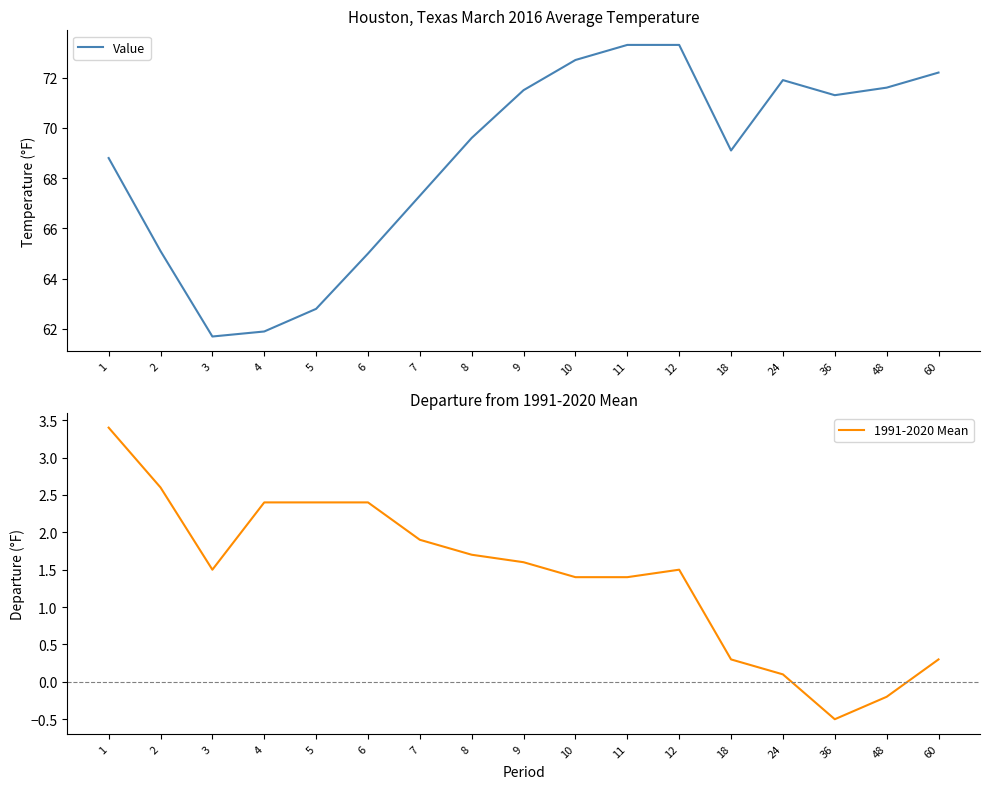

Where is the first local maximum for 1991-2020 Mean?

12